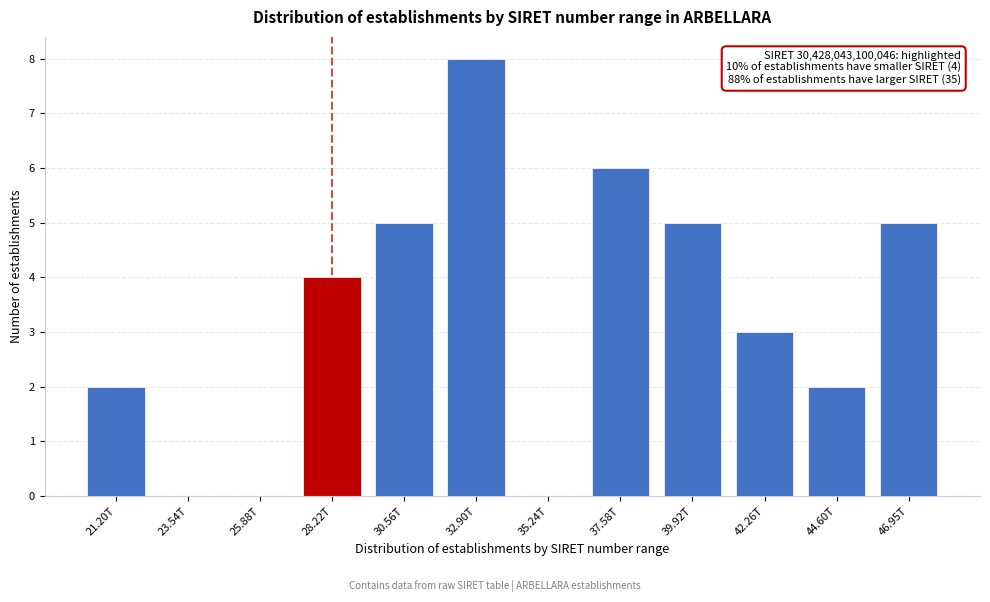

Reading left to right, list all the values displayed in this chart.

21.20T=2	23.54T=0	25.88T=0	28.22T=4	30.56T=5	32.90T=8	35.24T=0	37.58T=6	39.92T=5	42.26T=3	44.60T=2	46.95T=5